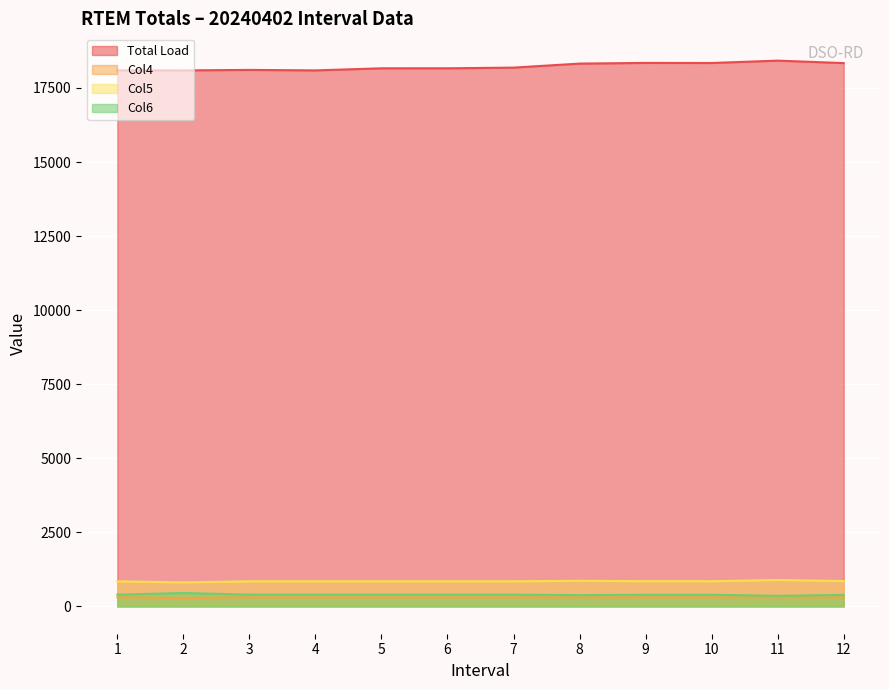

Between 5 and 10, which is larger?

10